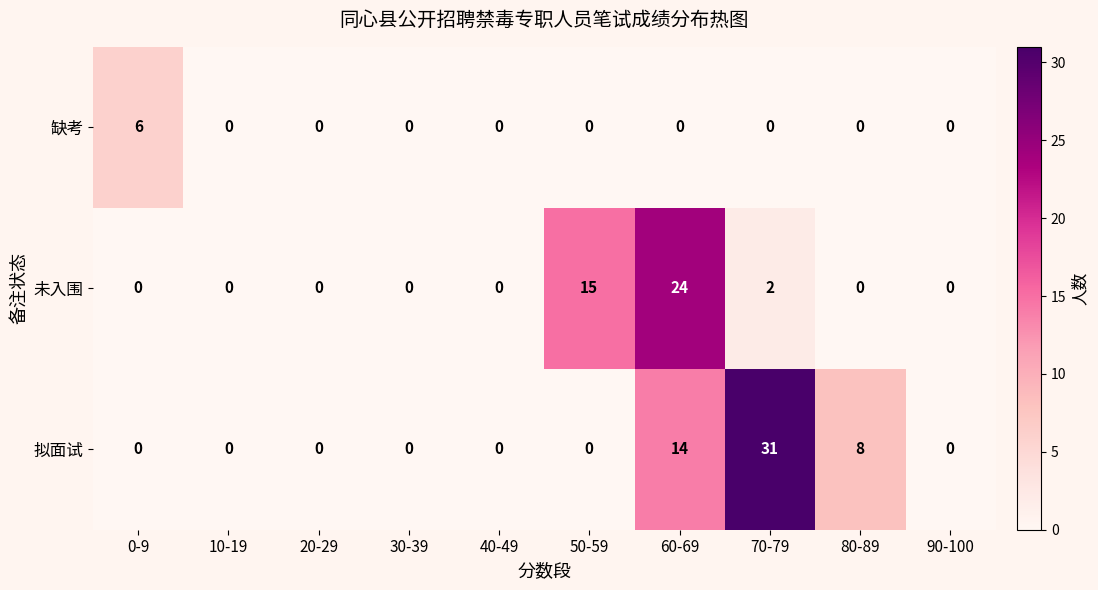

At how many categories does at least one series exceed 12?

3